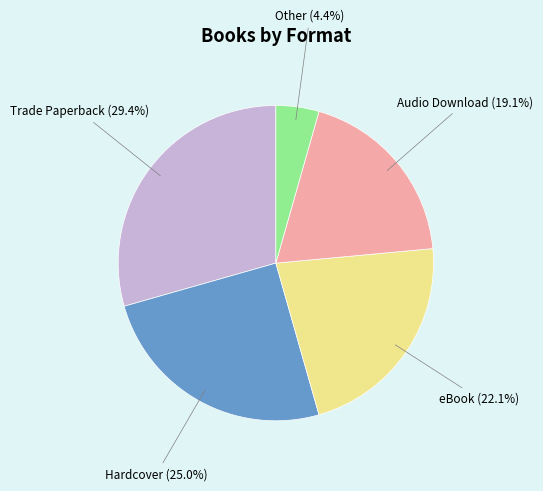

What portion of the pie excludes Other?

95.6%